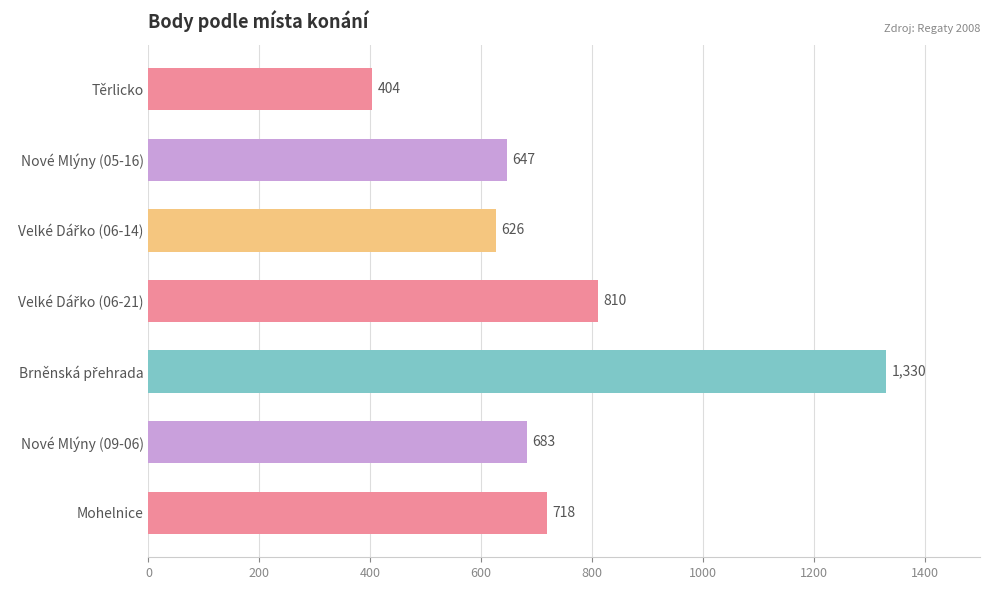

What is the label of the 6th bar from the bottom?

Nové Mlýny (05-16)